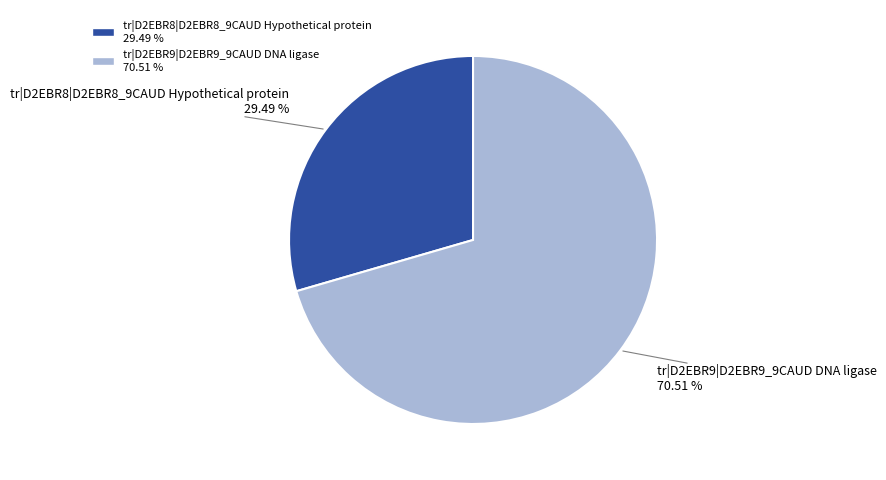

What percentage is the tr|D2EBR9|D2EBR9_9CAUD DNA ligase slice, to the nearest percent?

71%